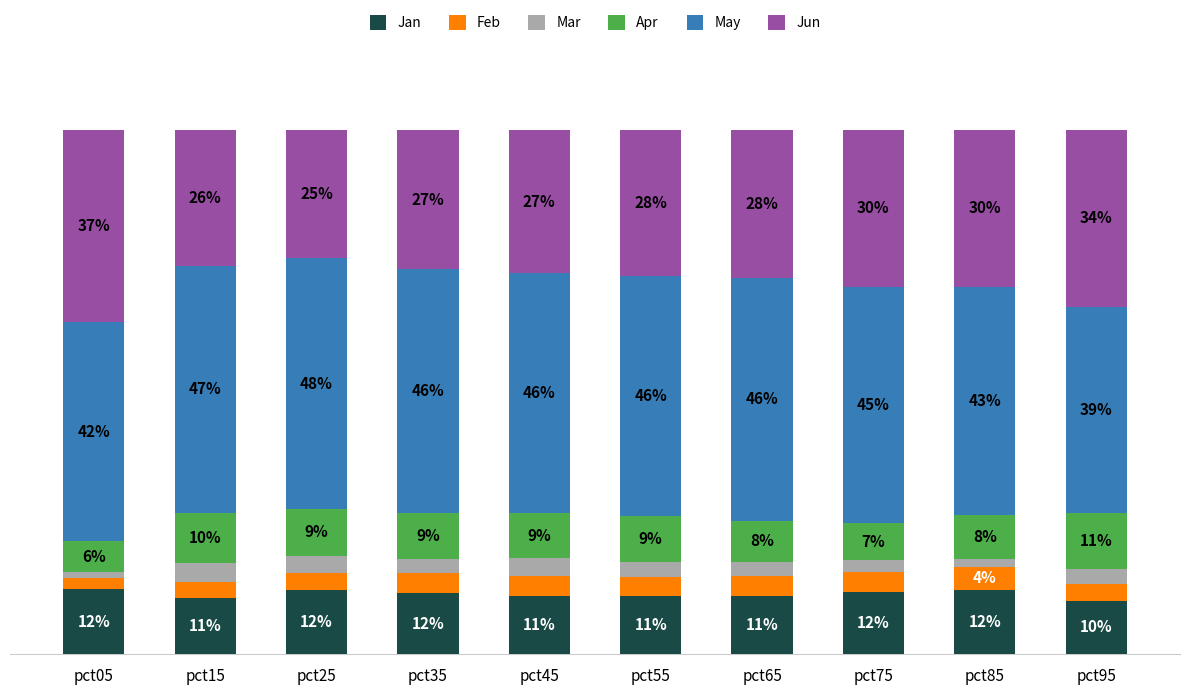

At how many categories does at least one series exceed 28?

10